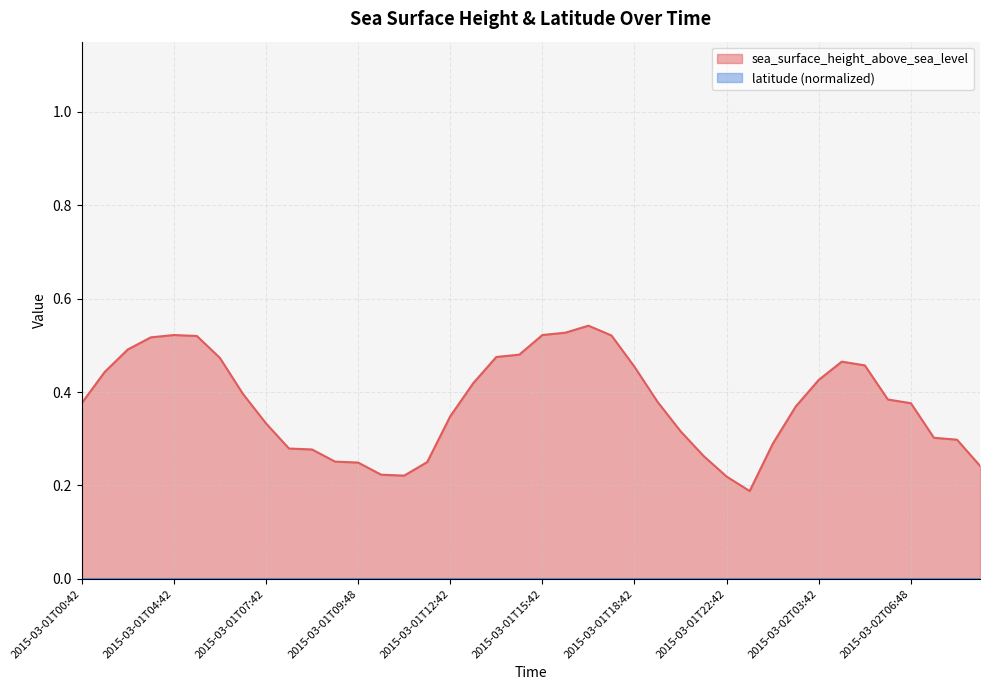

What is the sum of the values at 2015-03-01T15:48 and 2015-03-01T23:42?

0.7